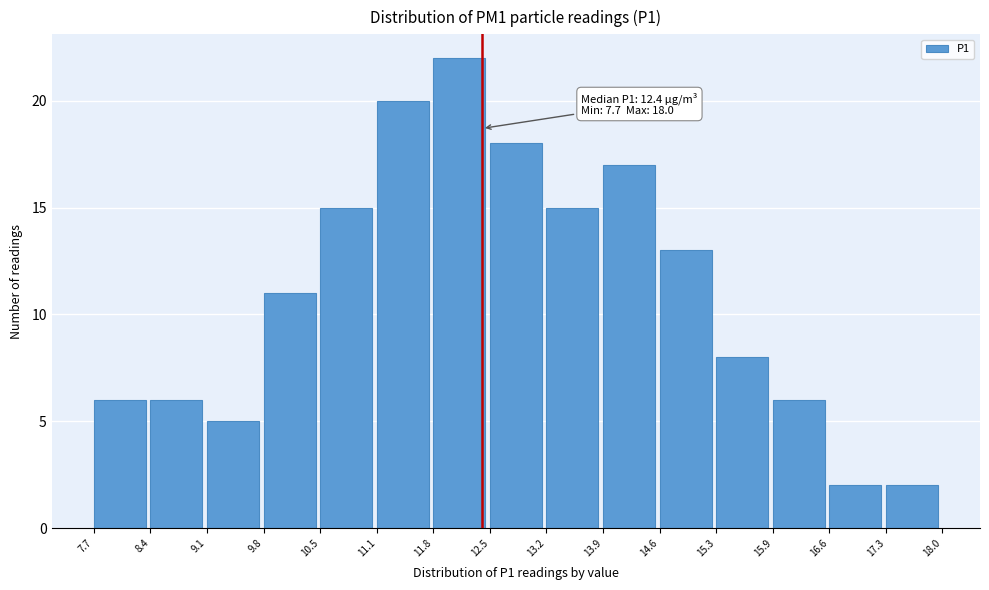

Which range on the x-axis has the tallest bar?

11.8 to 12.5